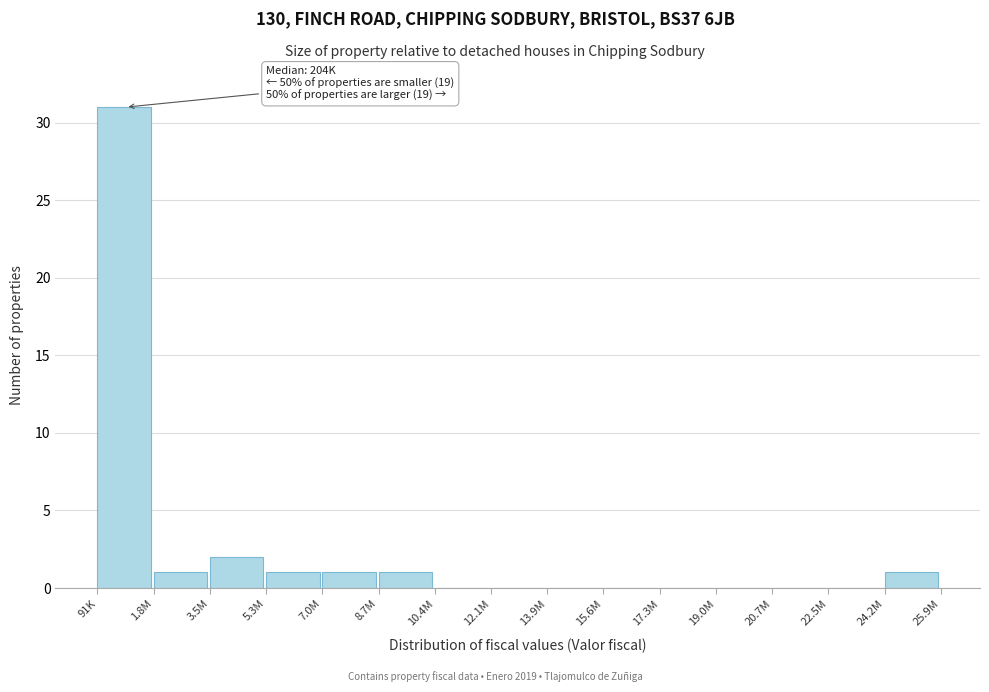

Reading left to right, what are all the values shown in this chart?

91K=31	1.8M=1	3.5M=2	5.3M=1	7.0M=1	8.7M=1	10.4M=0	12.1M=0	13.9M=0	15.6M=0	17.3M=0	19.0M=0	20.7M=0	22.5M=0	24.2M=1